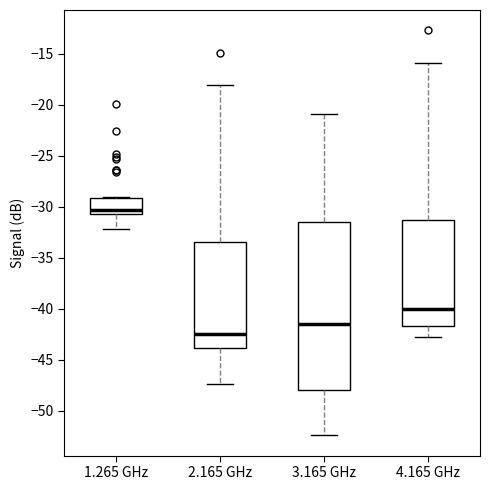

Reading left to right, read every box against the y-axis: the position of its median line, the range the box covers, and the ends of its whiskers. The values are not printed on the chart, so give them approximately, as read against the axis.

1.265 GHz: median -30.5 (just above the box's lower edge), box -30.5 to -29.0, whiskers -32.0 to -29.0
2.165 GHz: median -42.5, box -44.0 to -33.5, whiskers -47.5 to -18.0
3.165 GHz: median -41.5, box -48.0 to -31.5, whiskers -52.5 to -21.0
4.165 GHz: median -40.0, box -41.5 to -31.5, whiskers -43.0 to -16.0